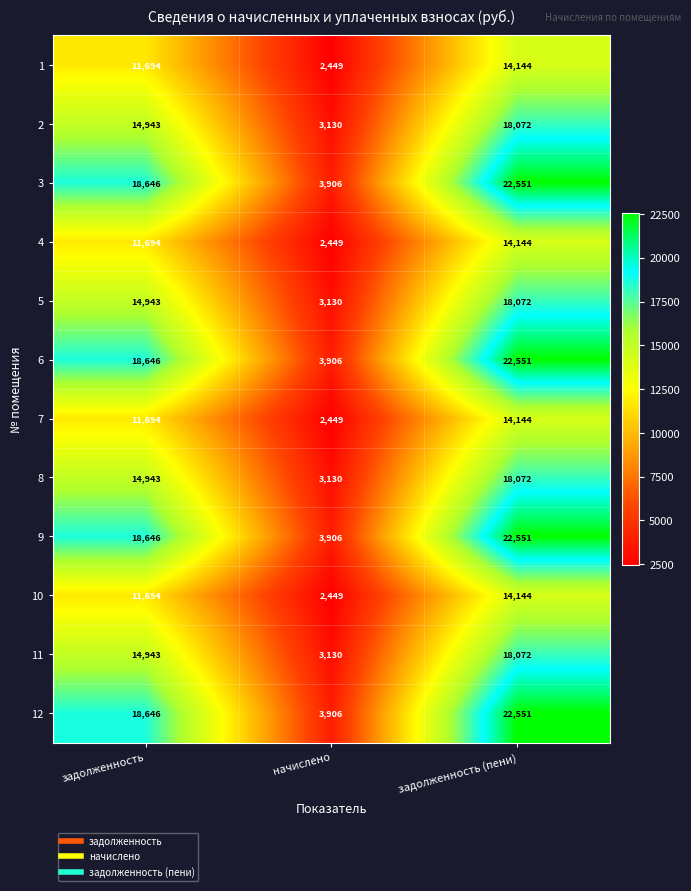

At which category is the sum across all series the highest?

задолженность (пени)